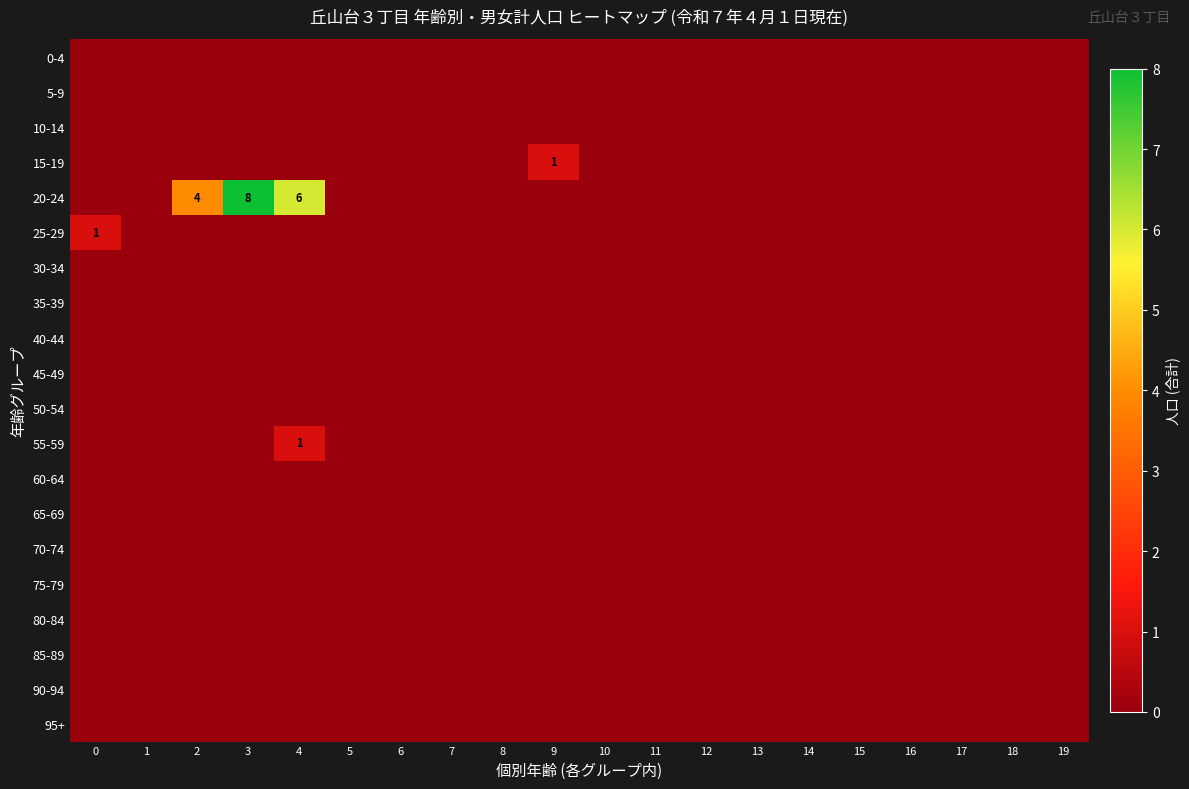

Rank the series by their maximum value, from lowest to highest.

0-4, 5-9, 10-14, 30-34, 35-39, 40-44, 45-49, 50-54, 60-64, 65-69, 70-74, 75-79, 80-84, 85-89, 90-94, 95+, 15-19, 25-29, 55-59, 20-24